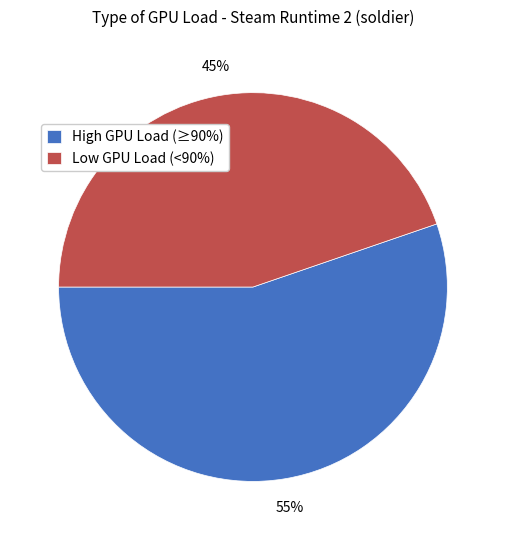

Approximately how many times larger is the value at Low GPU Load (<90%) compared to High GPU Load (≥90%)?

0.8